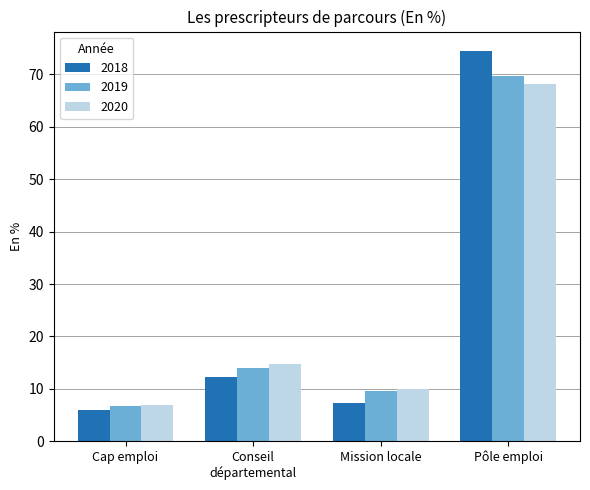

Reading left to right, transcribe all the data shown in this chart.

2018: 6.0	12.2	7.3	74.5
2019: 6.8	13.9	9.5	69.7
2020: 6.9	14.8	10.0	68.3